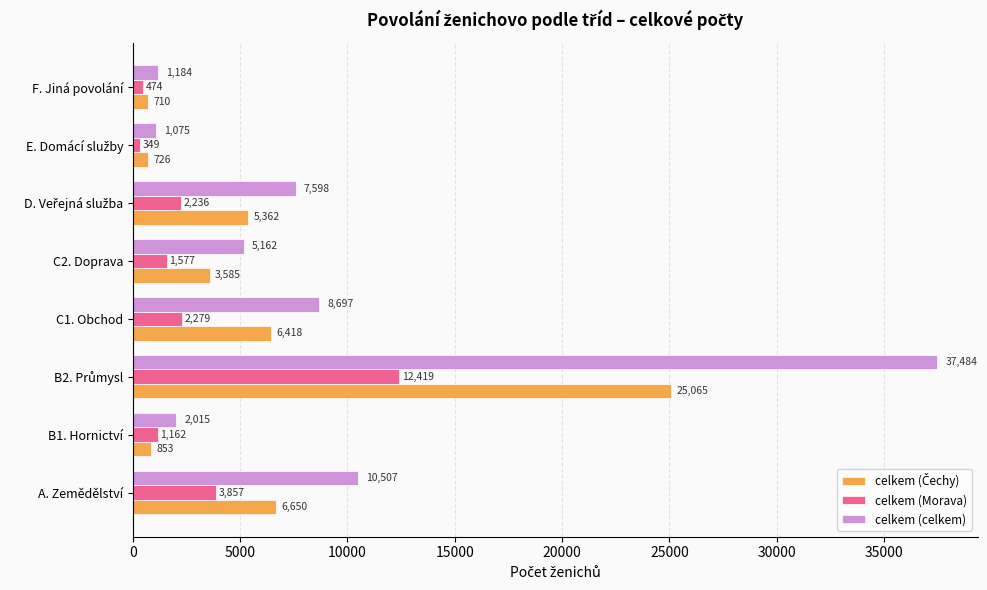

The celkem (Morava) series shows 2279 at C1. Obchod. True or false?

True